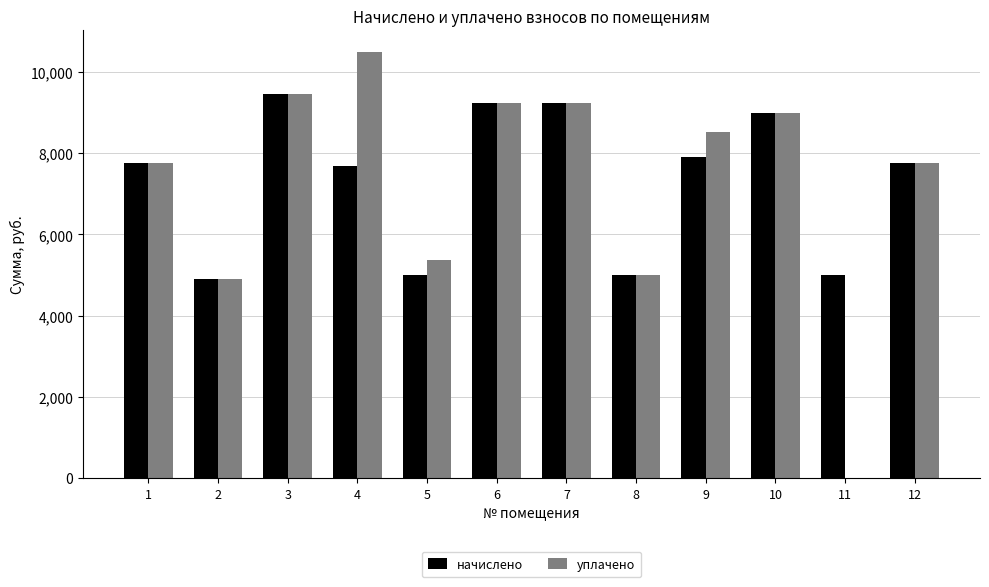

Where does the уплачено series first go above 8518?

3